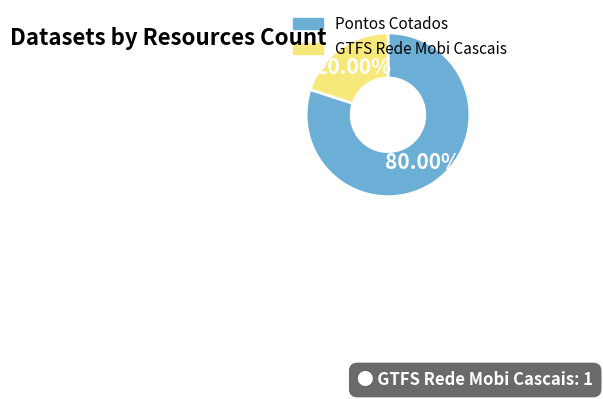

Is the sum of Pontos Cotados and GTFS Rede Mobi Cascais greater than half?

Yes